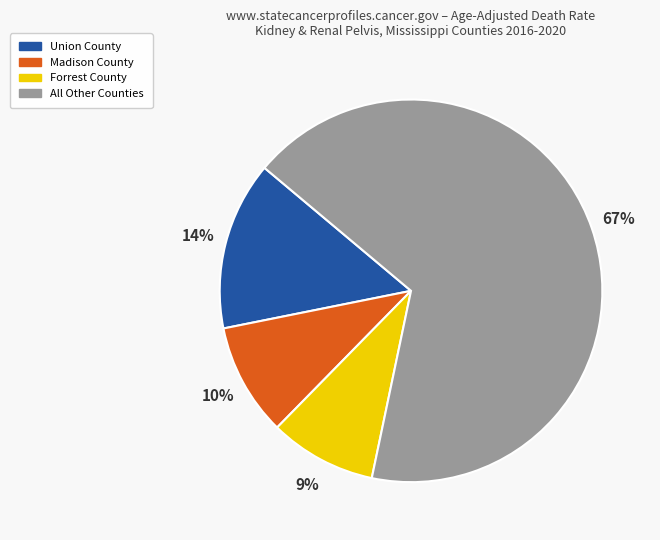

What is the ratio of the value at Madison County to the value at Forrest County?

1.1